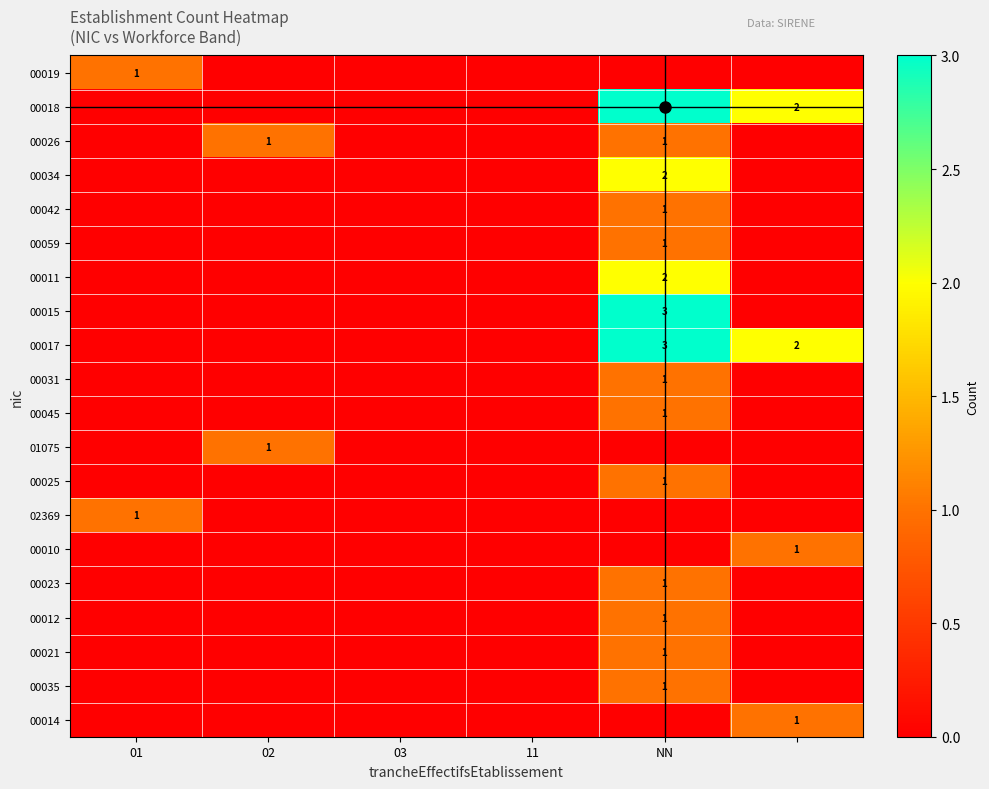

What is the greatest value displayed?

3